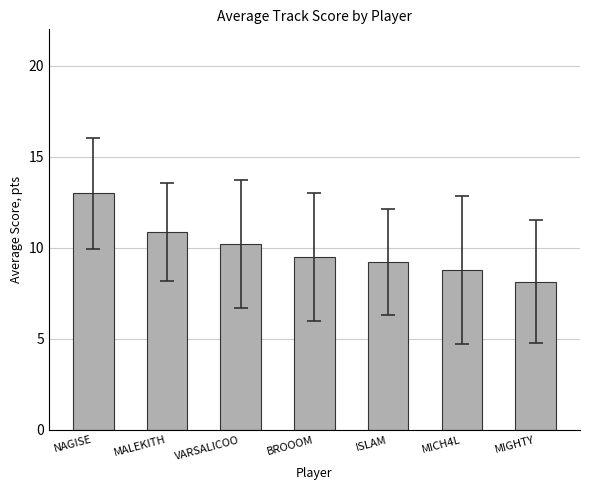

How many data points are less than 9?

2